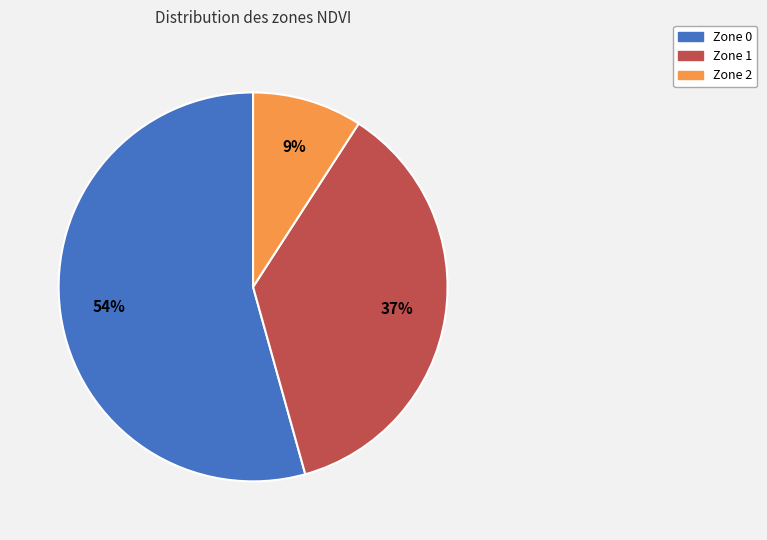

Is the sum of Zone 0 and Zone 2 greater than half?

Yes